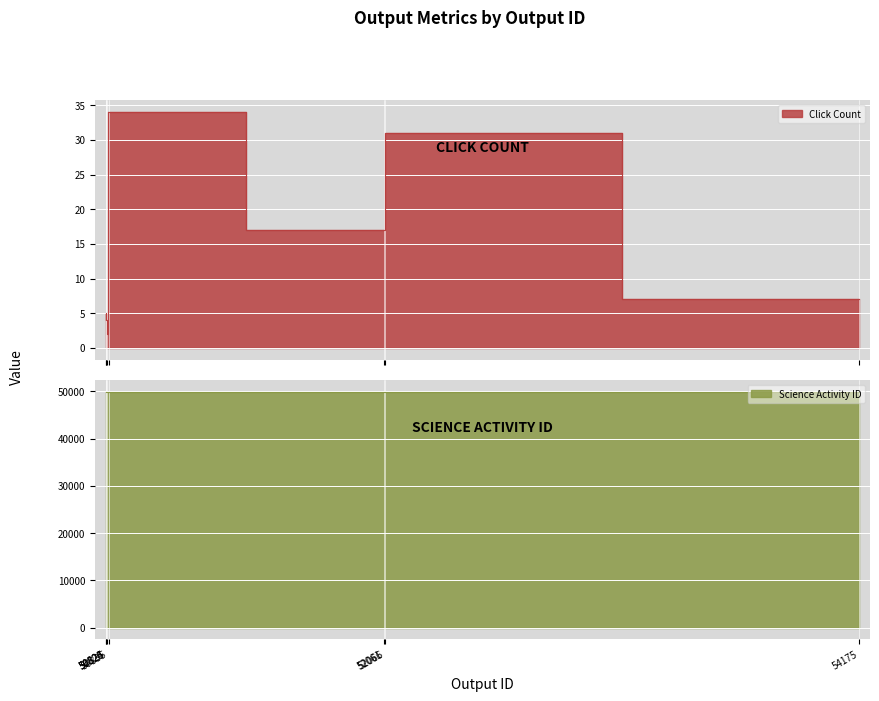

Reading left to right, transcribe all the data shown in this chart.

Click Count: 5	4	2	34	17	31	7
Science Activity ID: 49787	49787	49787	49781	49781	49781	49856